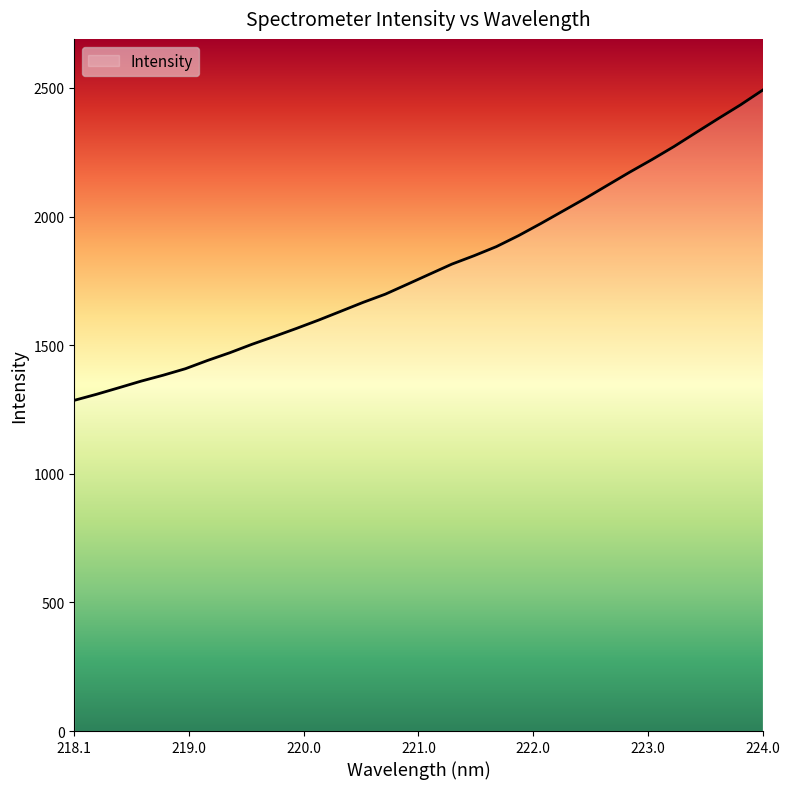

What is the difference between the maximum and minimum values?

1205.9